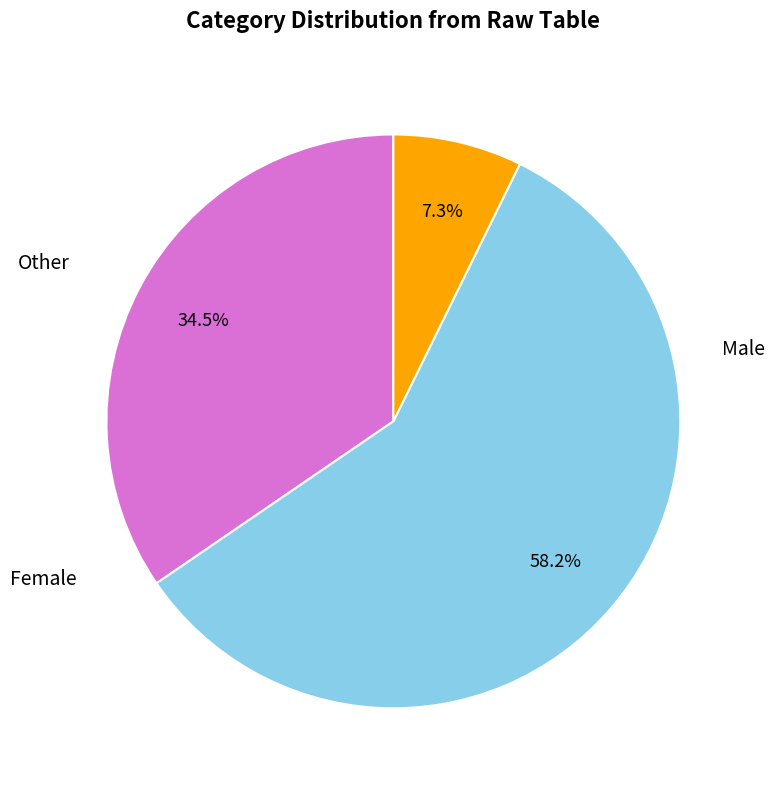

Is there any slice that represents more than half of the pie?

Yes